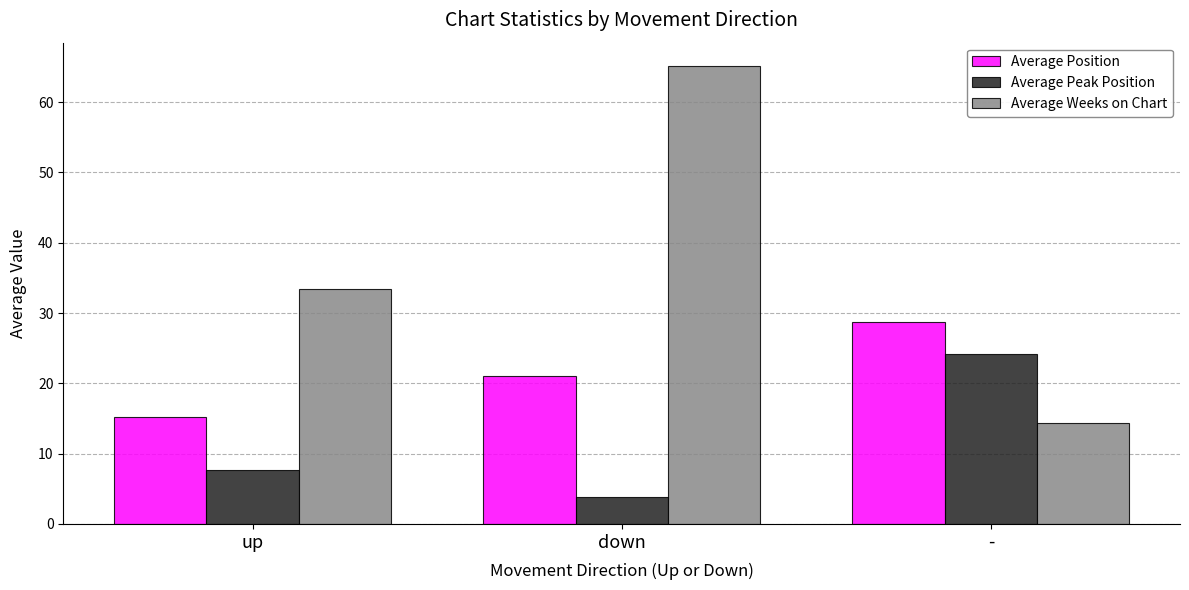

Which category has the highest value in the Average Weeks on Chart series?

down